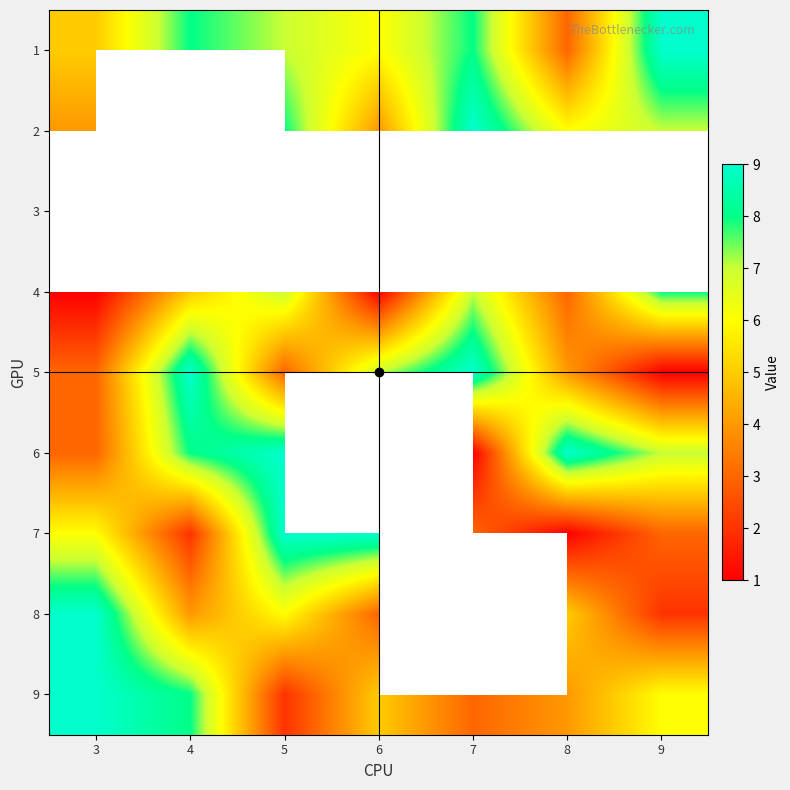

Count the 5 values in the range 3 to 9.

6